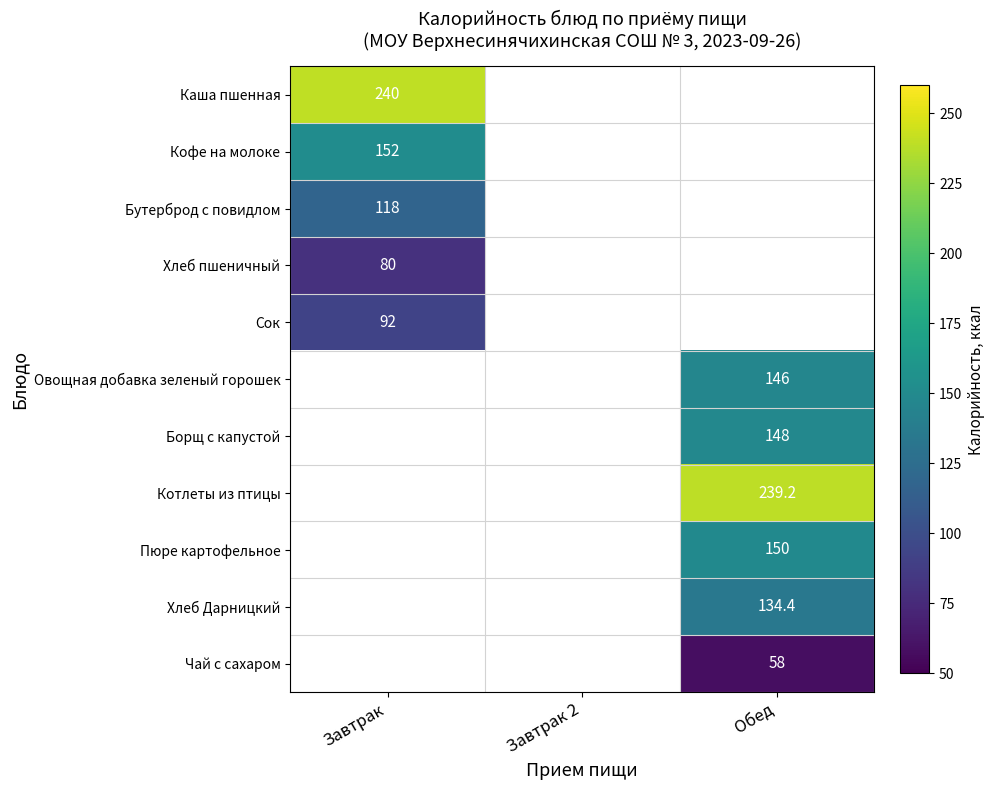

Is it true that Пюре картофельное equals 150.0 at Обед?

True